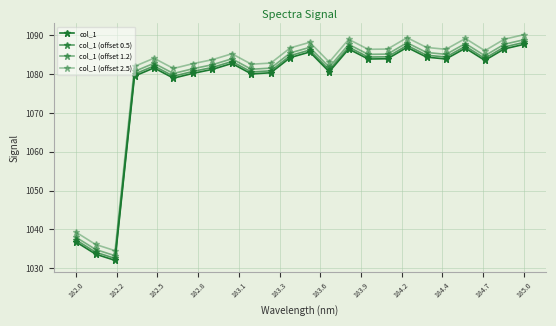

What is the highest value of the col_1 (offset 0.5) series?

1088.2